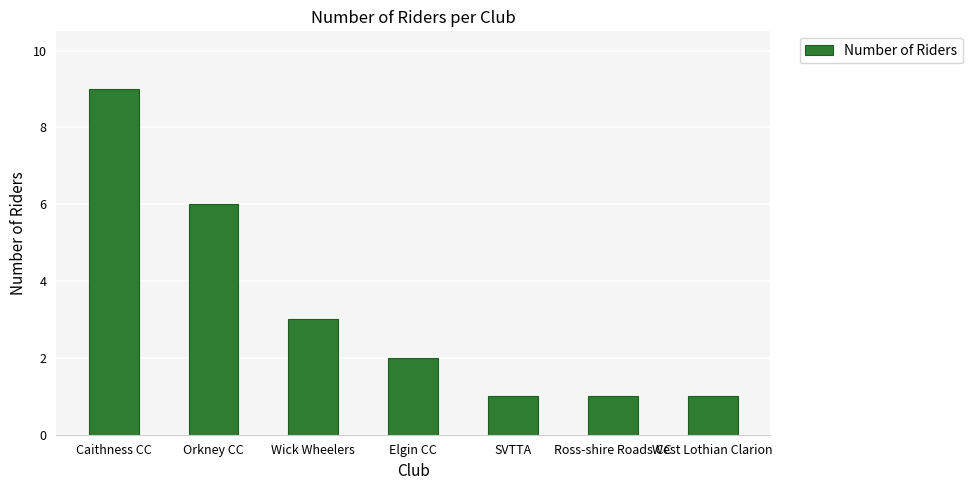

How many bars are there in total?

7